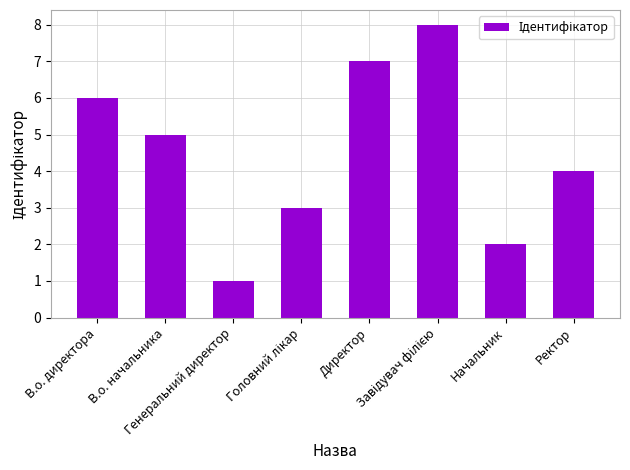

Where does the data first go above 5?

В.о. директора